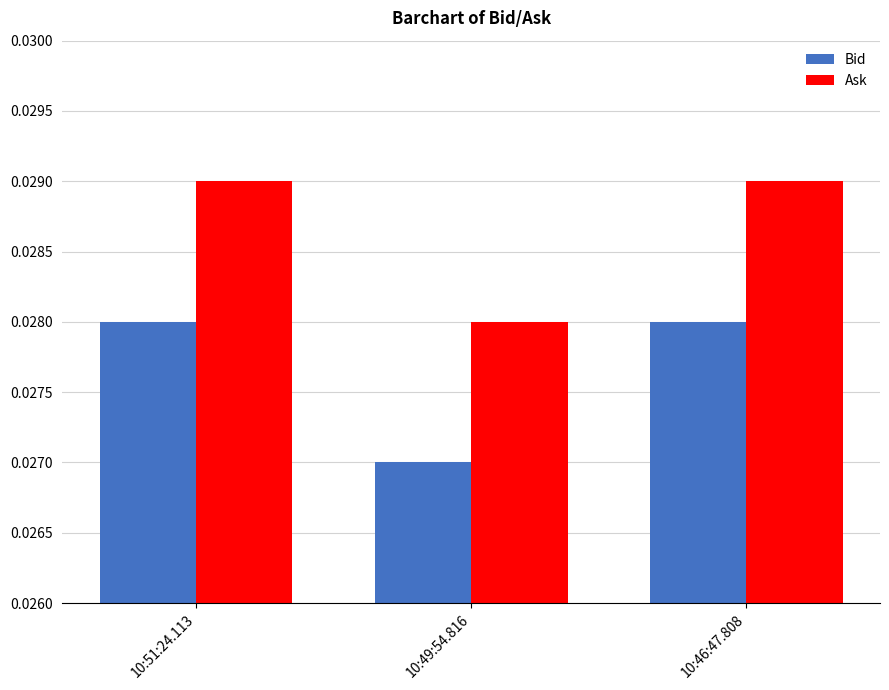

Is the value of Bid at 10:49:54.816 greater than the value of Ask at 10:51:24.113?

No